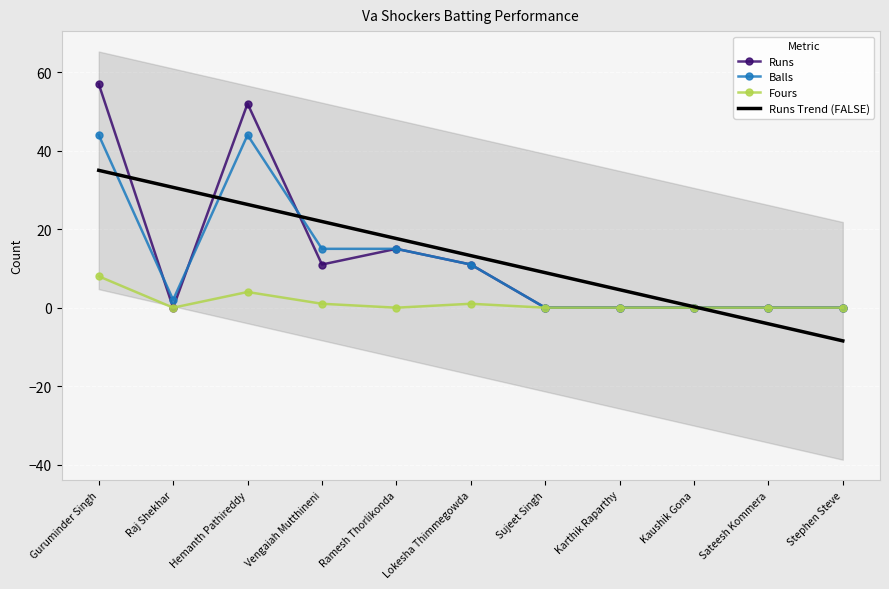

Which series has the largest range (max minus min)?

Runs